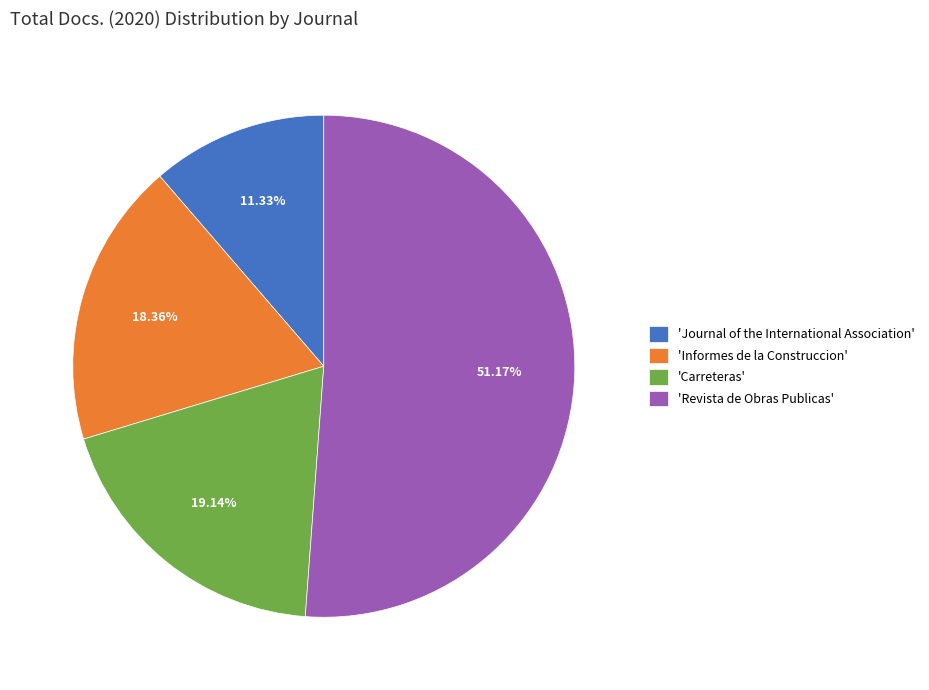

Do 'Carreteras' and 'Informes de la Construccion' together represent more than half of the pie?

No